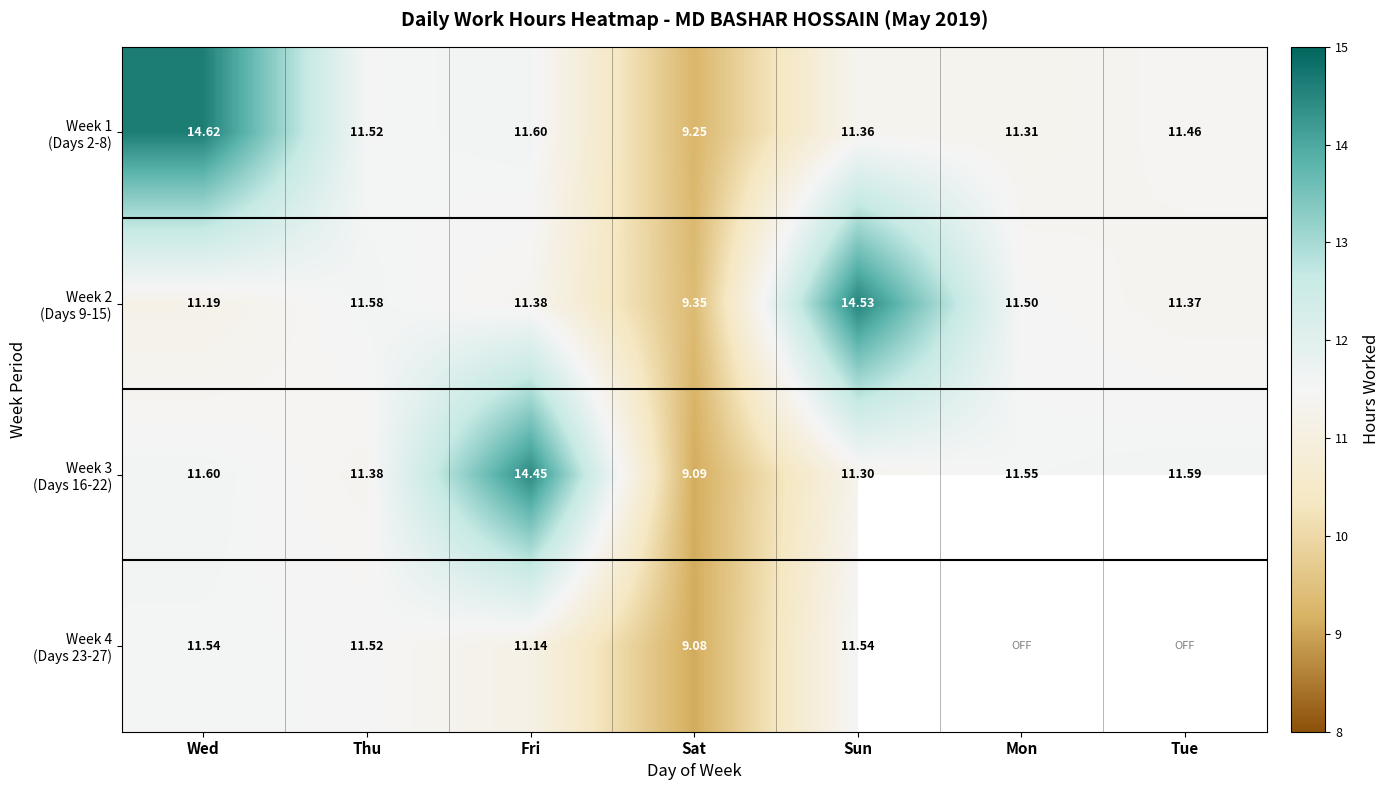

List the series in order of their peak value, highest first.

Week 1 (Days 2-8), Week 2 (Days 9-15), Week 3 (Days 16-22), Week 4 (Days 23-27)